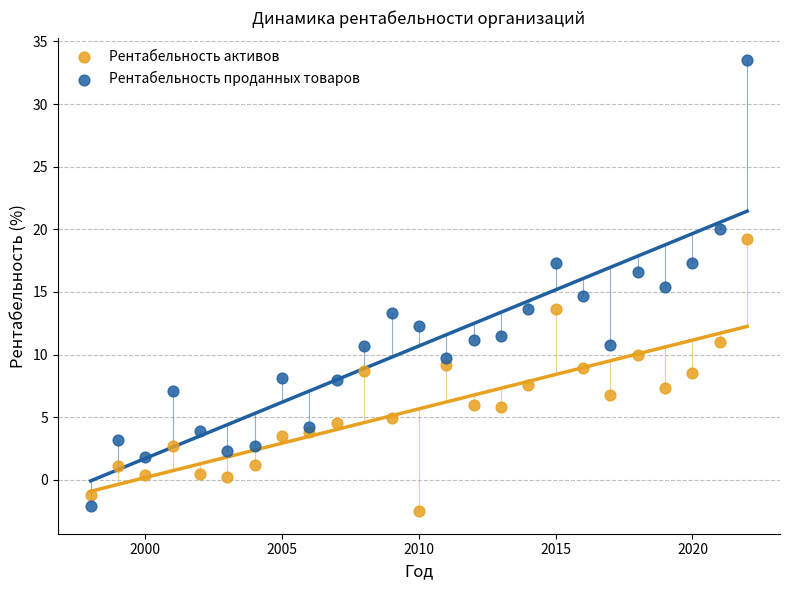

Across all data points, what is the range of X values (max minus min)?

24.0